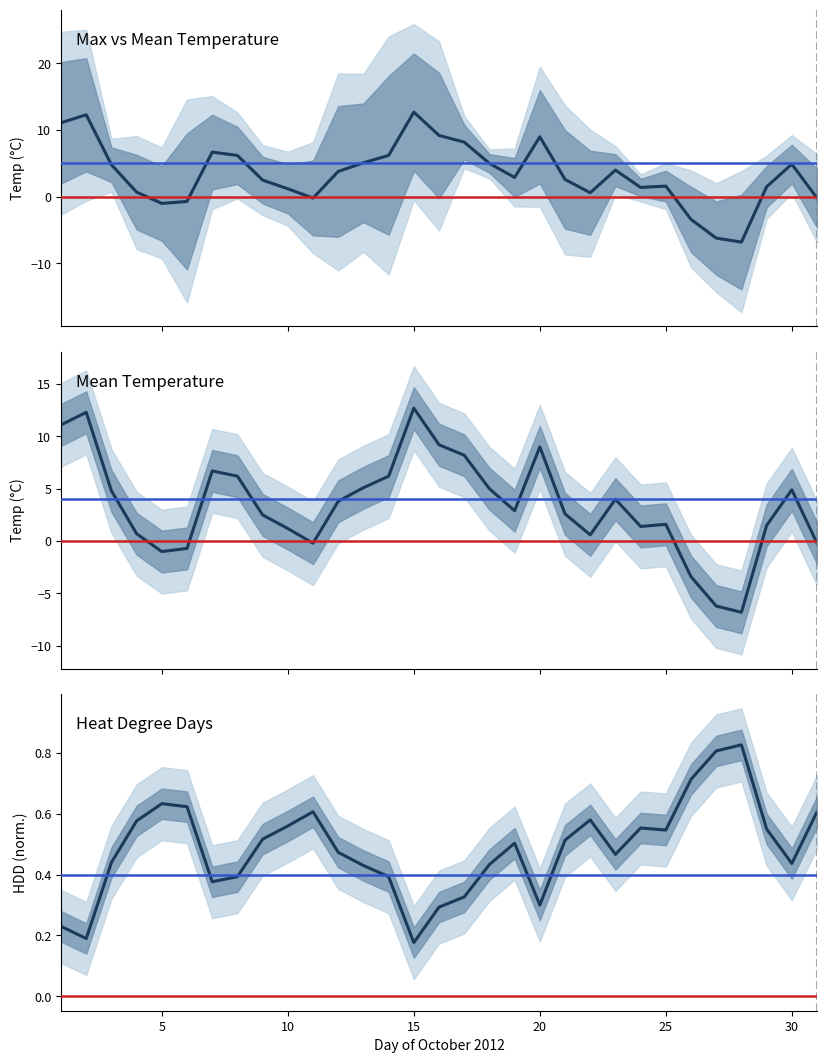

True or false: Mean Temperature and Max vs Mean Temperature cross at least once.

False